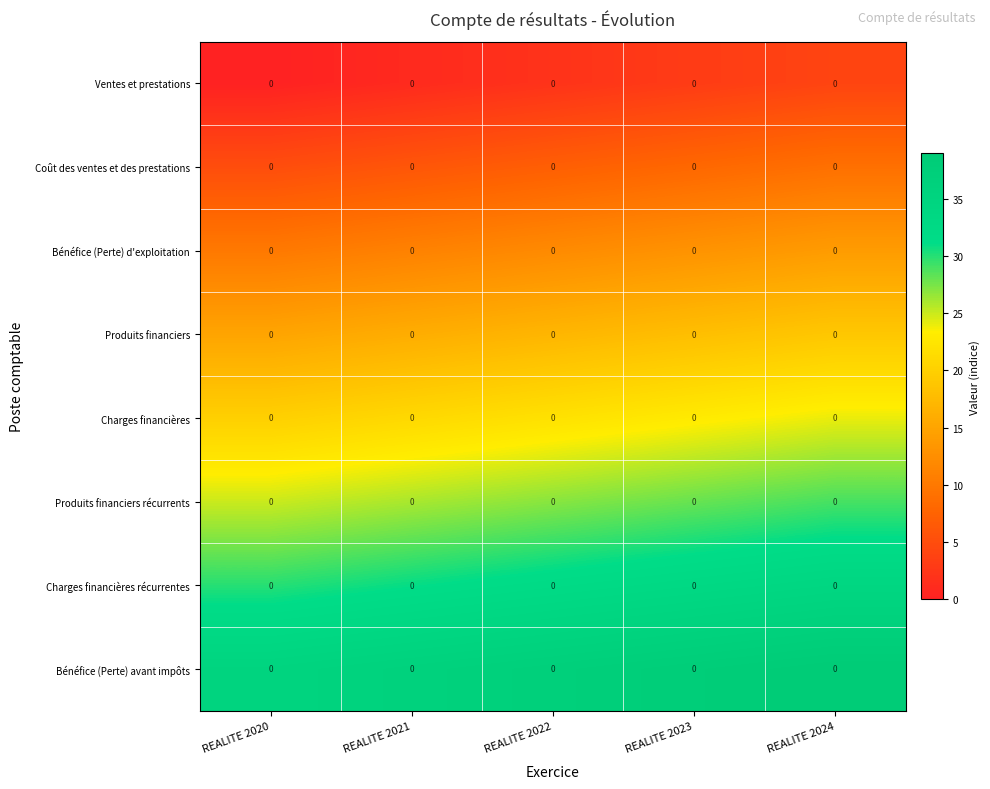

Read the Produits financiers récurrents value at REALITE 2024.

29